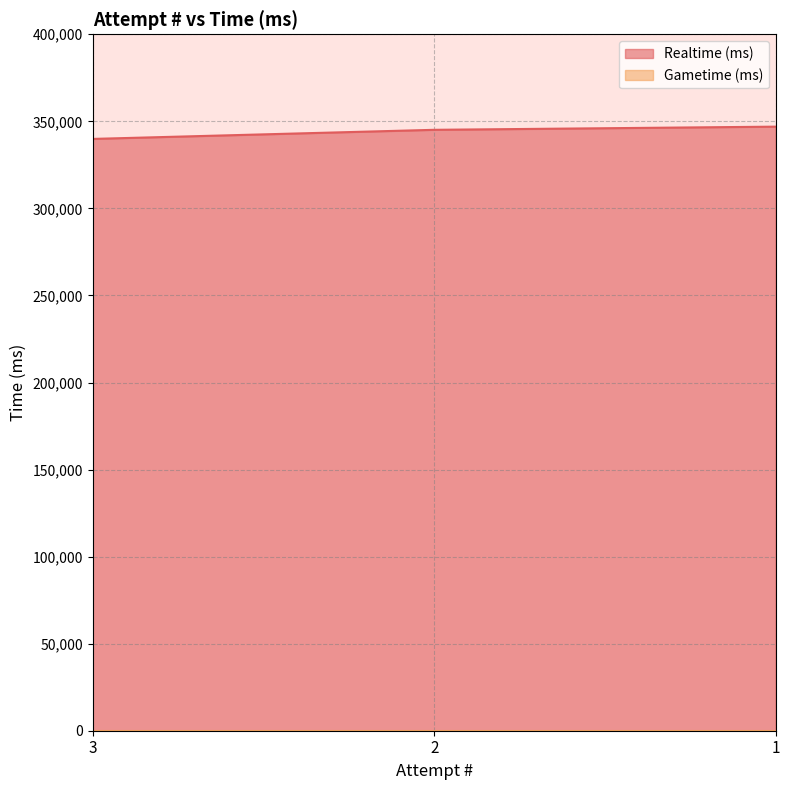

Reading right to left, list all the values displayed in this chart.

1=346954	2=345133	3=339906